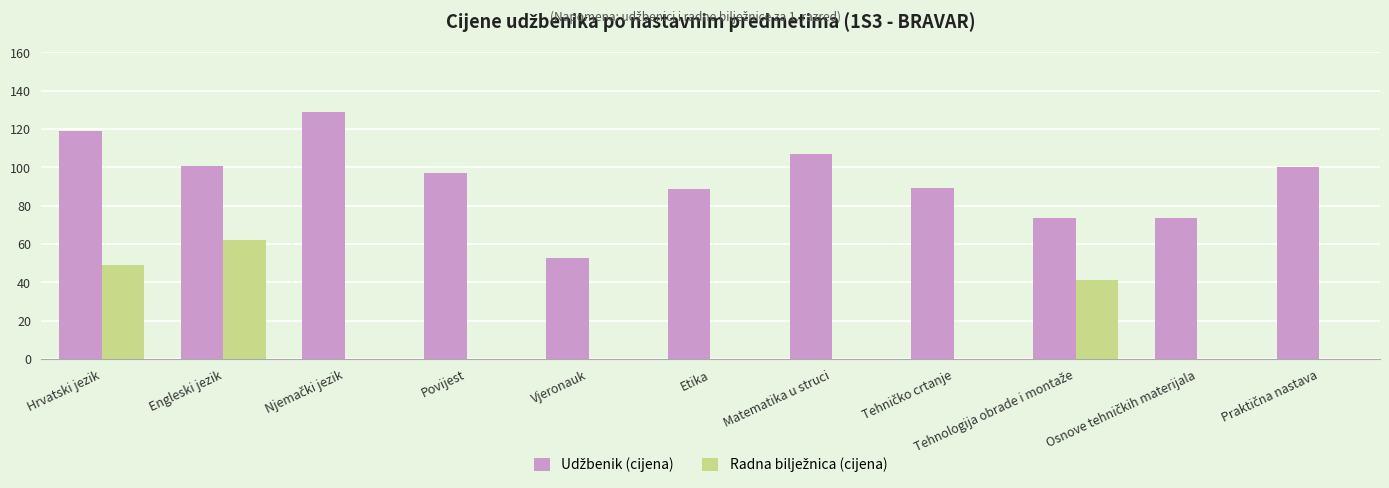

What is the total value across all series at Povijest?

97.0